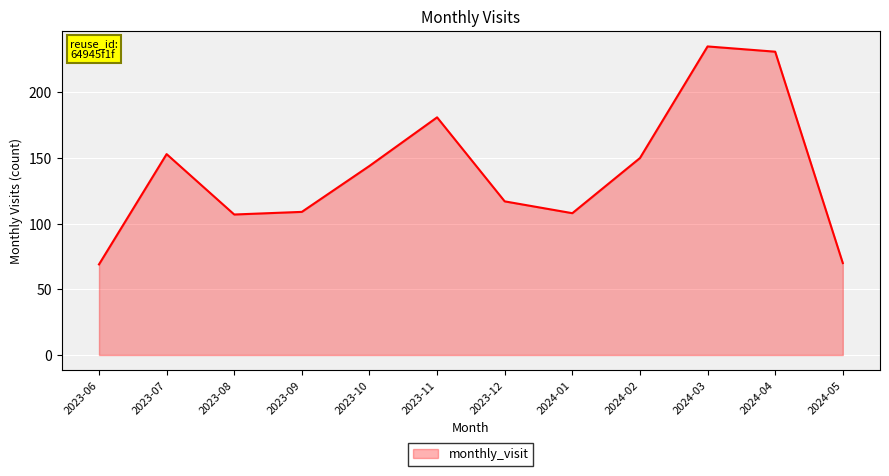

How many lines are shown in the chart?

1